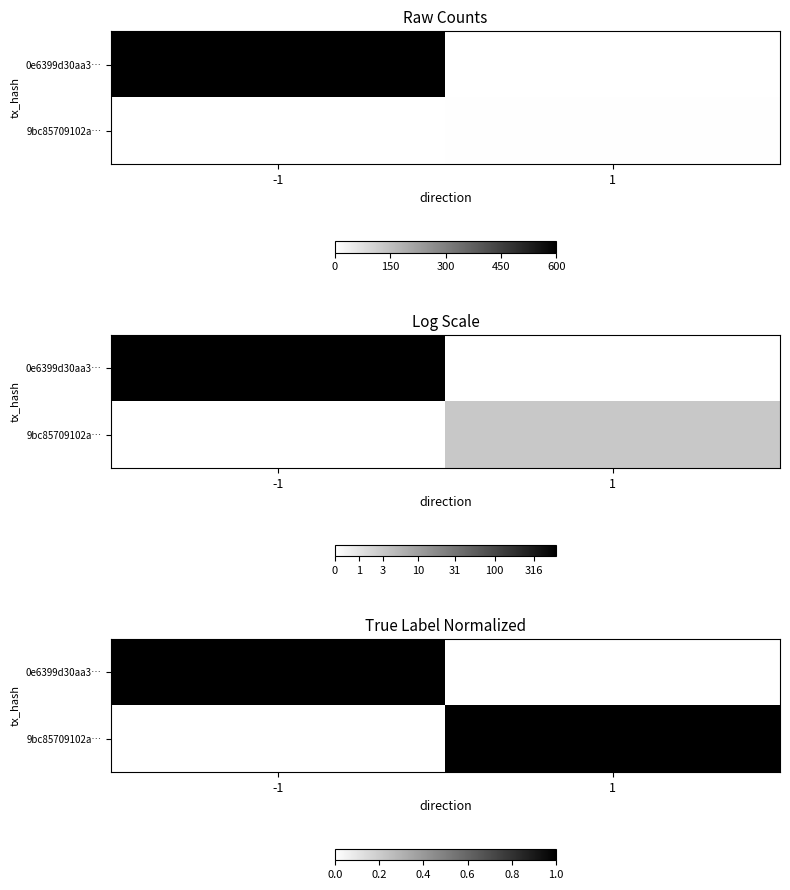

What is the difference between the 0e6399d30aa3… values at -1 and 1?

1